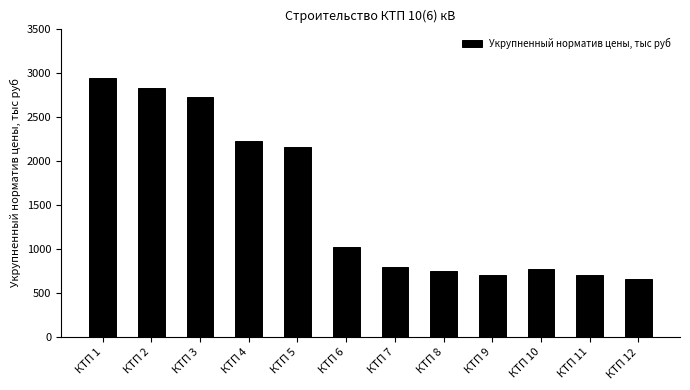

Does the chart contain any negative values?

No